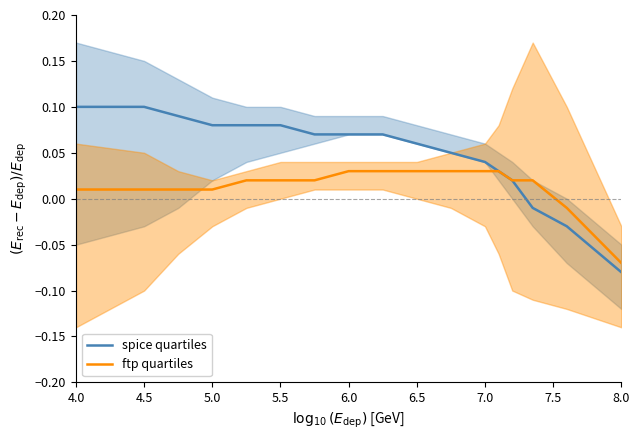

True or false: spice quartiles has a value of 0.1 at 4.5.

True